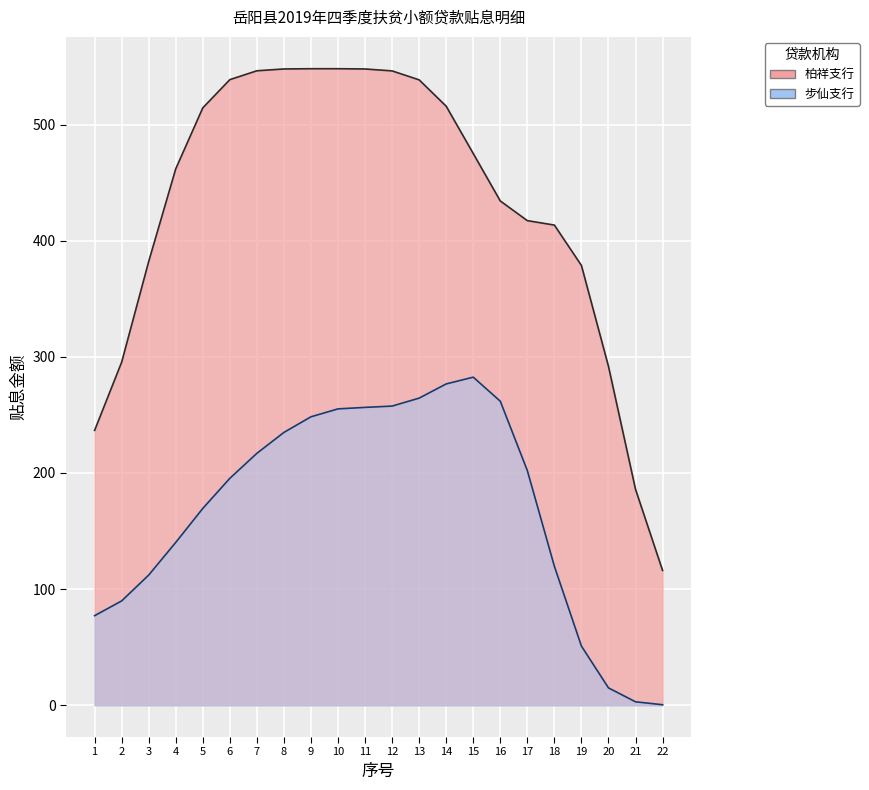

Rank the series at 5 from lowest to highest value.

步仙支行, 柏祥支行